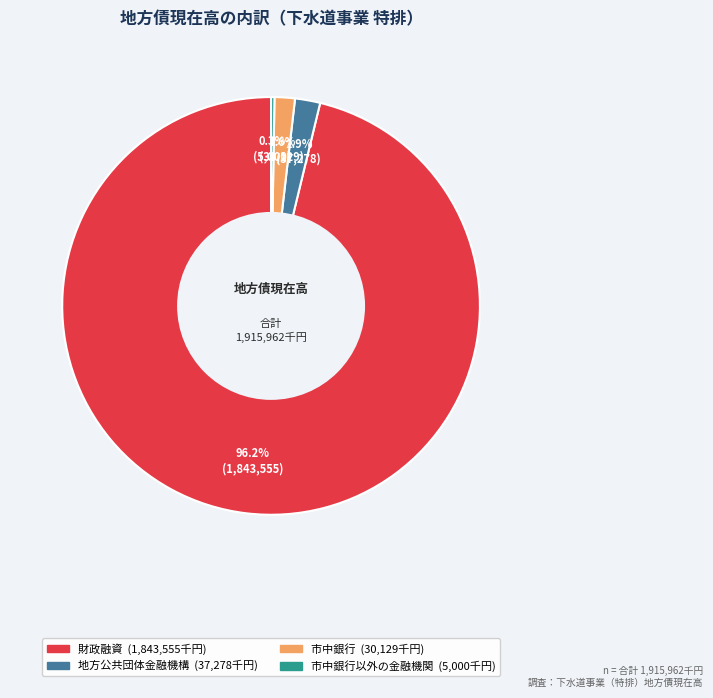

Is there a majority slice in this chart?

Yes